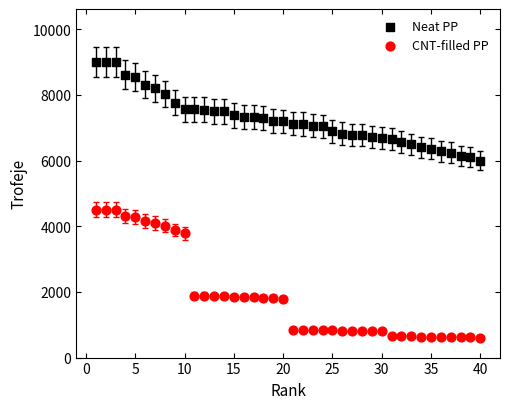

Which series has the widest spread of Y values?

CNT-filled PP